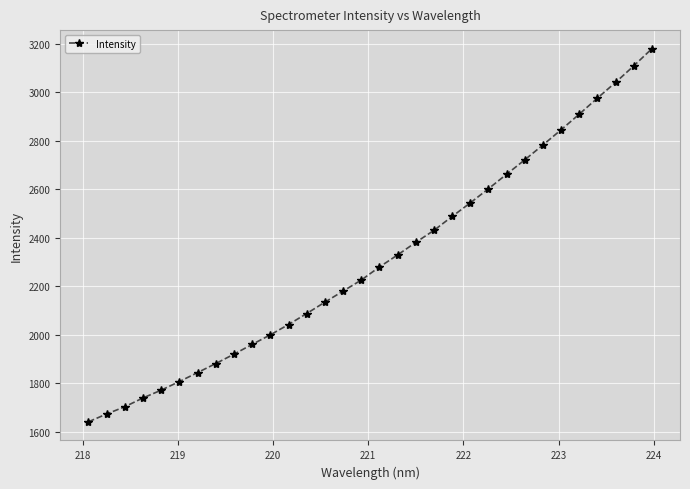

What is the minimum value shown in the chart?

1641.2